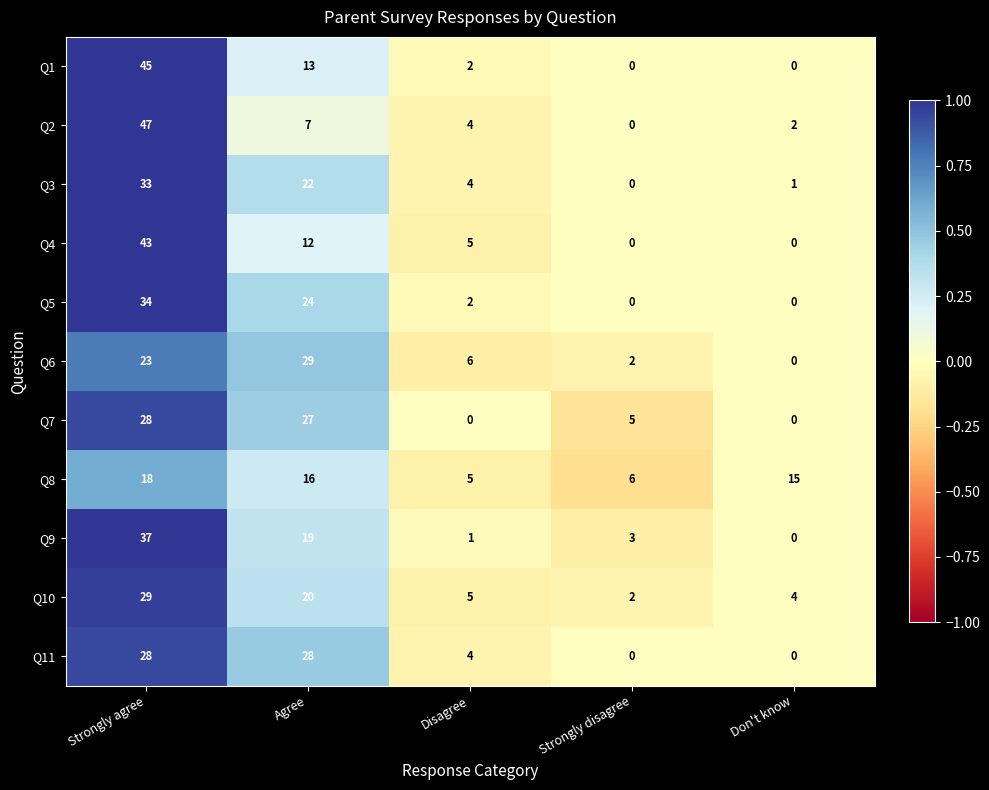

Which category has the highest value in the Q1 series?

Strongly agree